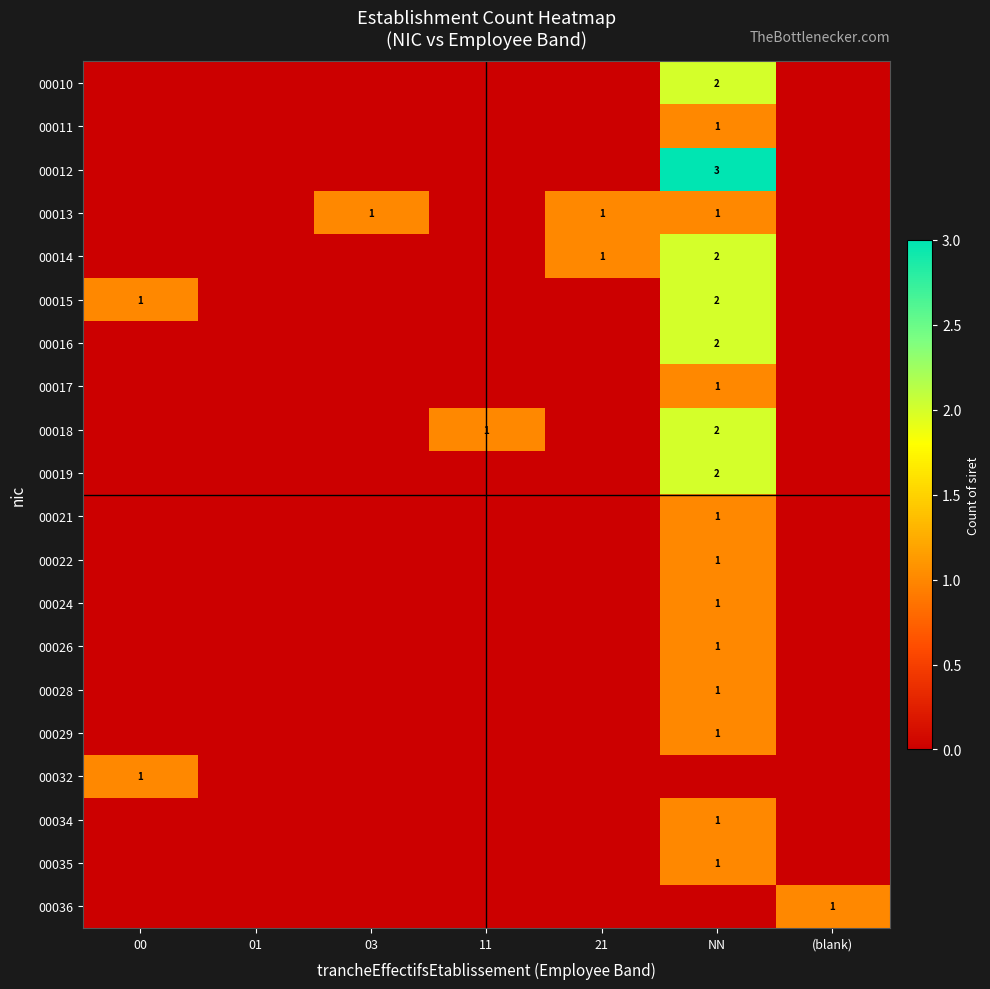

The value of 00024 at NN is 1. True or false?

True